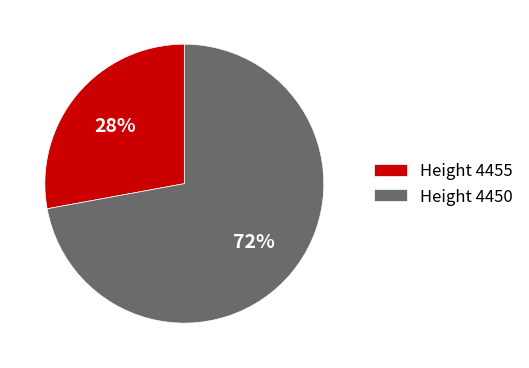

Between Height 4455 and Height 4450, which is larger?

Height 4450